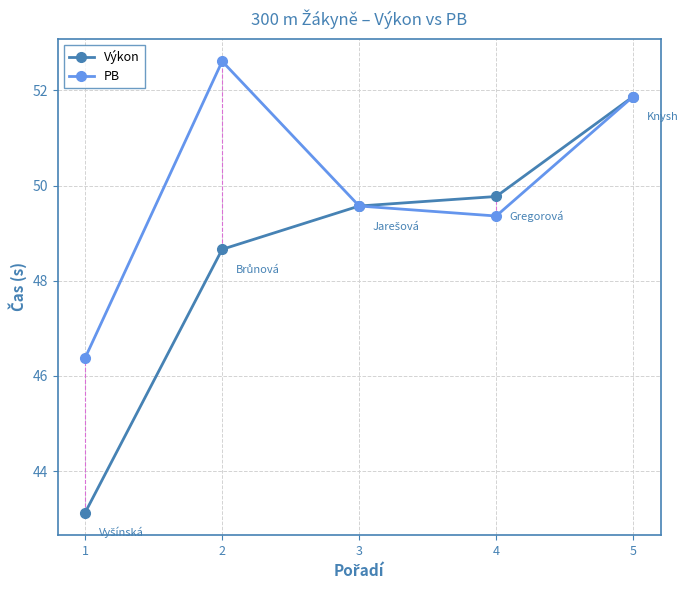

Which series has the largest total across all categories?

PB